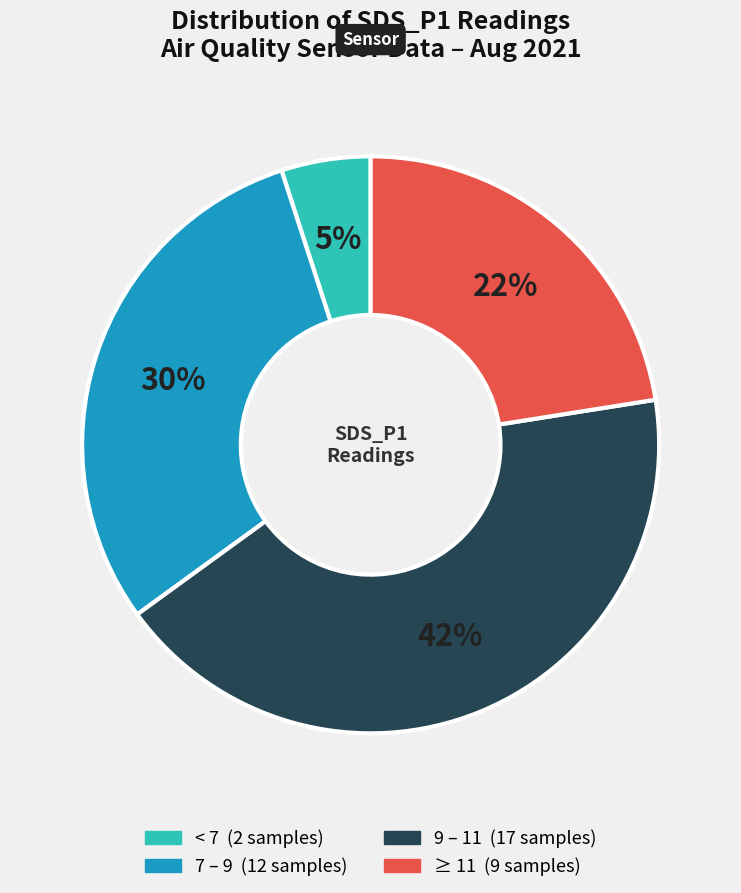

Is there a majority slice in this chart?

No